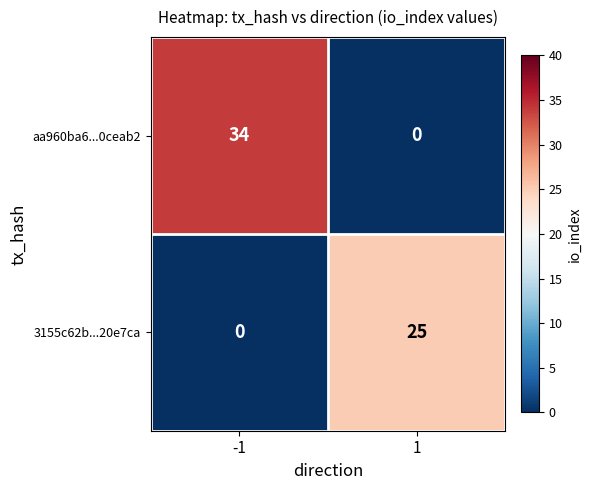

At which category is the sum across all series the highest?

-1